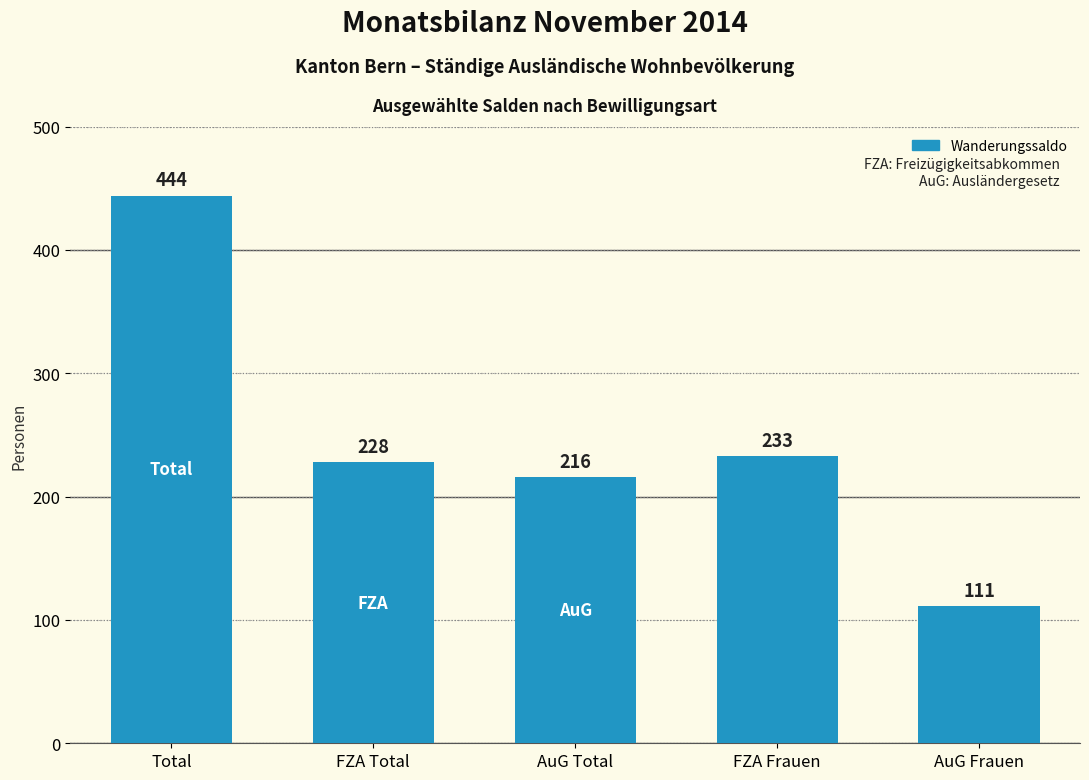

Is it true that the value at Total is 444?

True